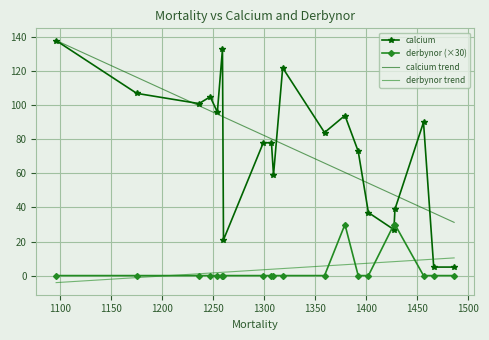

What is the average value of the calcium trend series?

74.6